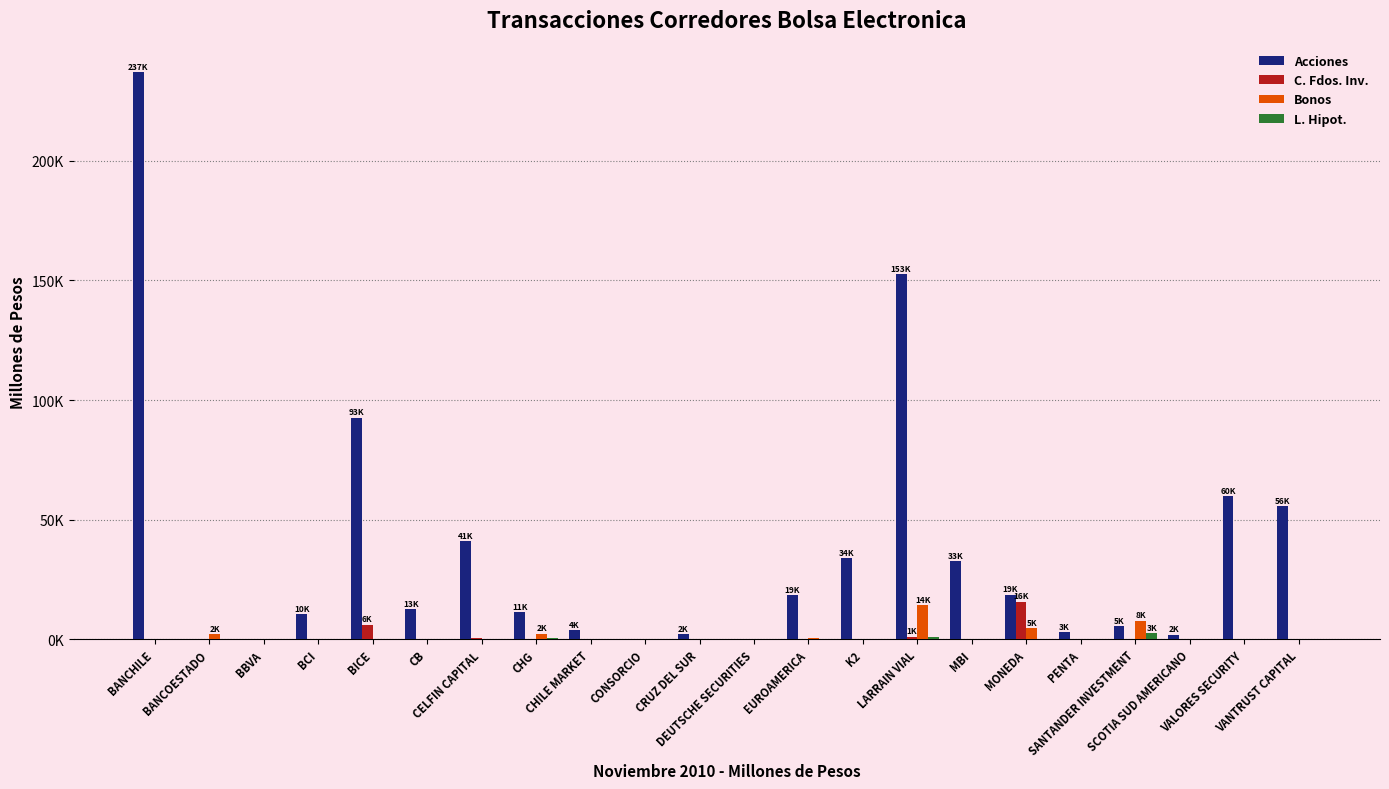

Reading left to right, extract all data points from this chart.

Acciones: 237191.5	132.1	3.7	10359.1	92614.3	12520.7	41113.2	11399.5	3869.2	27.2	2078.3	212.8	18544.6	34011.3	152667.5	32549.7	18634.2	2919.8	5274.5	1844.7	59668.3	55540.9
C. Fdos. Inv.: 40.0	0.0	0.0	0.0	6030.5	0.0	486.3	0.0	0.0	0.0	0.0	0.0	0.0	0.0	1049.3	0.0	15651.3	0.0	0.0	0.0	167.1	0.0
Bonos: 0.0	2145.7	0.0	0.0	0.0	0.0	0.0	2298.0	0.0	0.0	0.0	0.0	316.9	0.0	14266.3	0.0	4627.8	0.0	7734.4	0.0	0.0	0.0
L. Hipot.: 0.0	0.0	0.0	0.0	0.0	0.0	0.0	305.1	0.0	0.0	0.0	0.0	0.0	0.0	745.7	0.0	97.4	0.0	2523.4	0.0	0.0	0.0